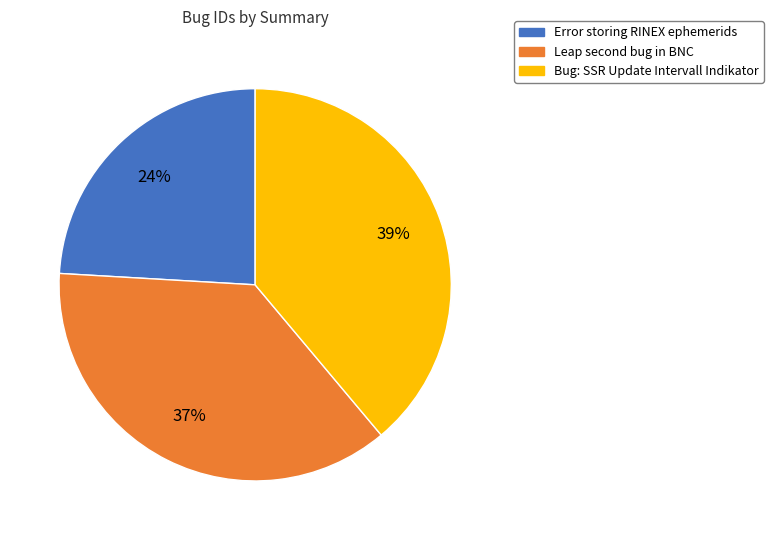

Count the number of slices in the pie.

3